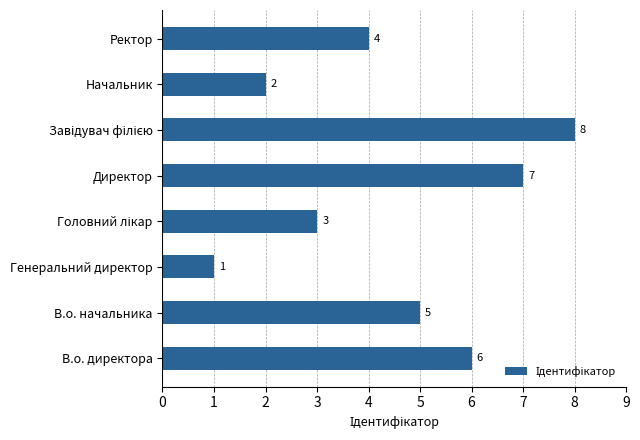

Reading top to bottom, extract all data points from this chart.

4	2	8	7	3	1	5	6